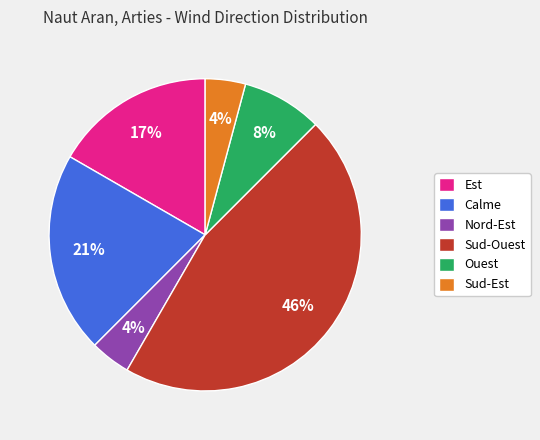

Approximately how many times larger is the value at Calme compared to Sud-Ouest?

0.5